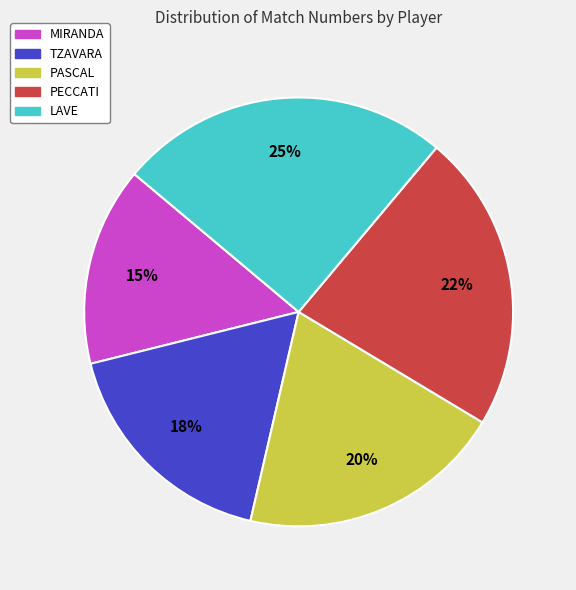

Does MIRANDA account for over 50% of the chart?

No